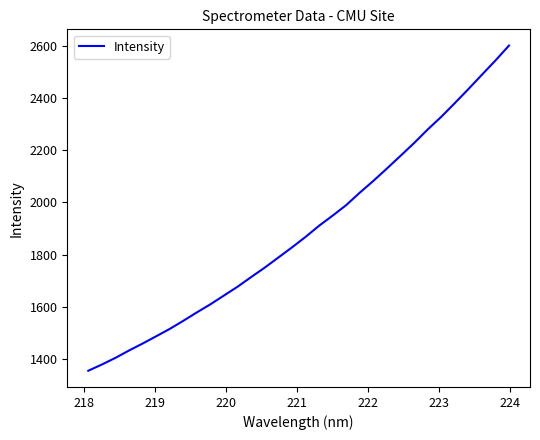

What is the maximum value shown in the chart?

2601.1